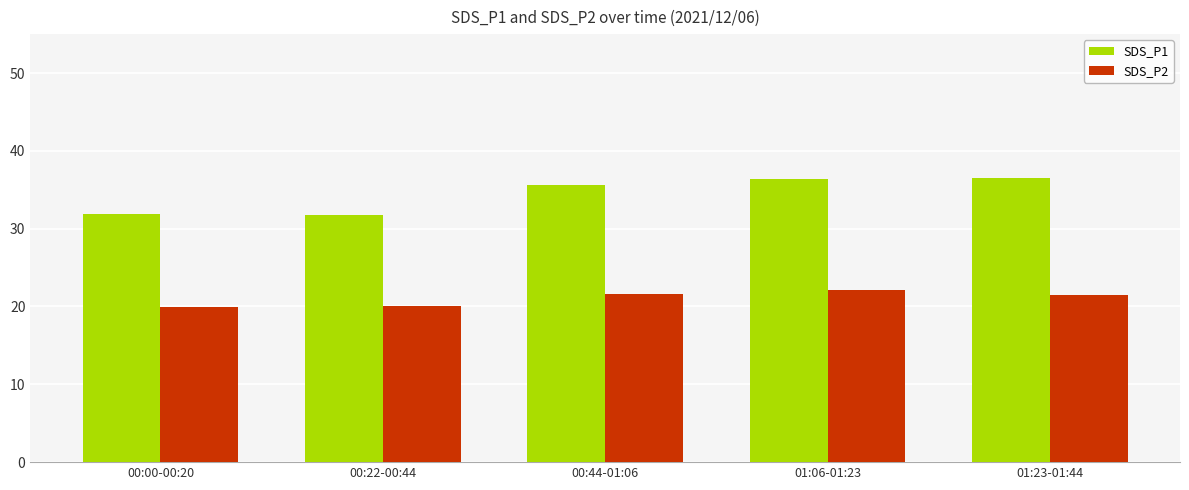

How many bars are there in total?

10